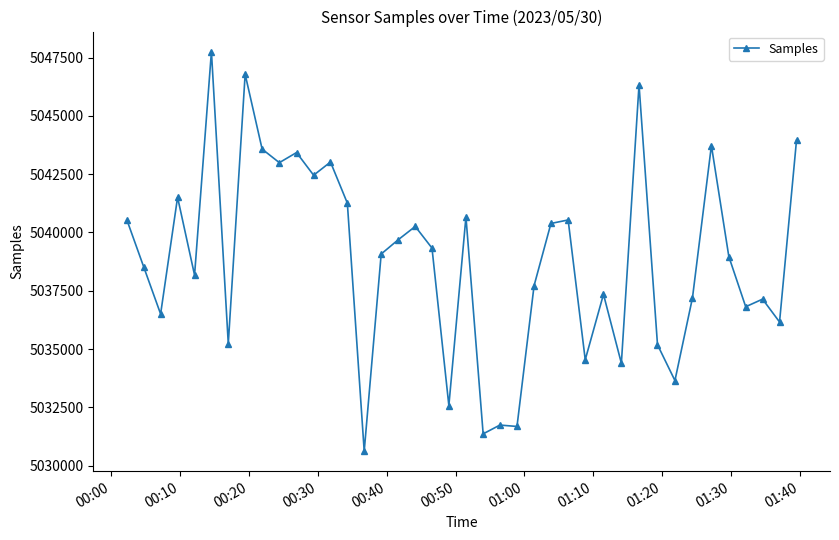

What is the average value?

5038819